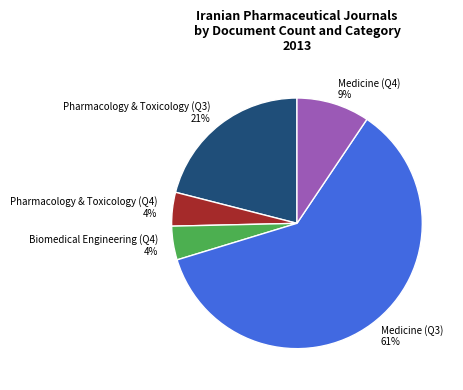

Do Medicine (Q4) and Pharmacology & Toxicology (Q3) together represent more than half of the pie?

No